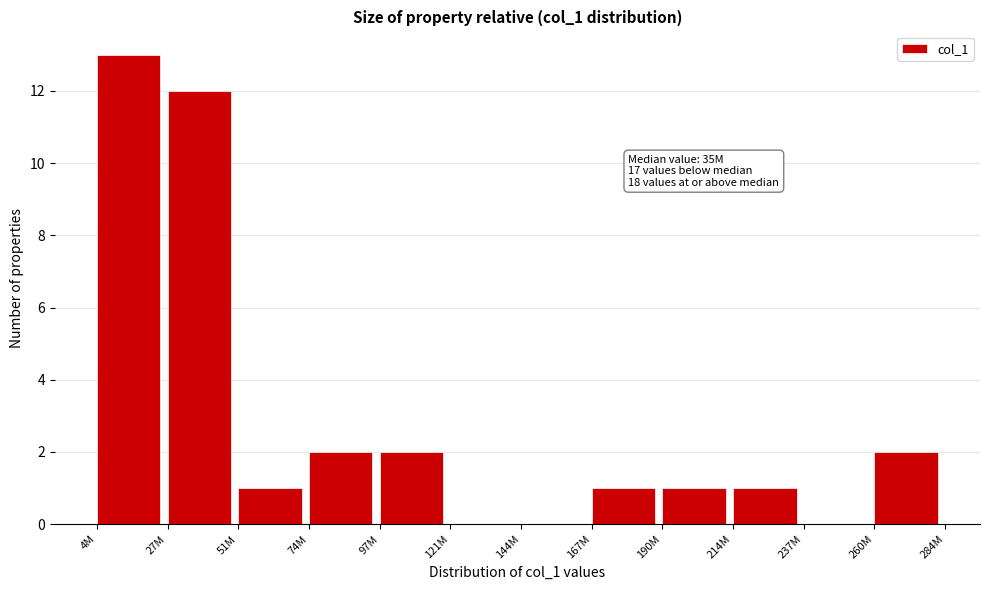

Reading left to right, what are all the values shown in this chart?

4M=13	27M=12	51M=1	74M=2	97M=2	121M=0	144M=0	167M=1	190M=1	214M=1	237M=0	260M=2